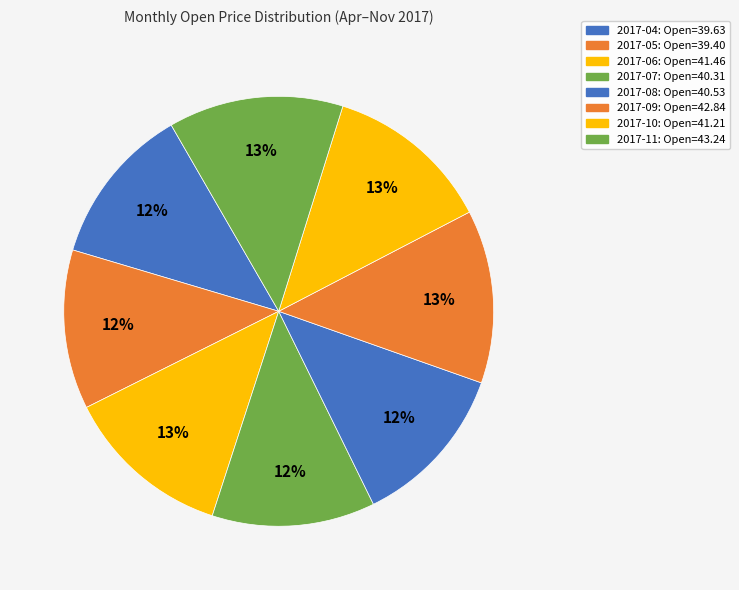

Does 2017-09 account for over 50% of the chart?

No